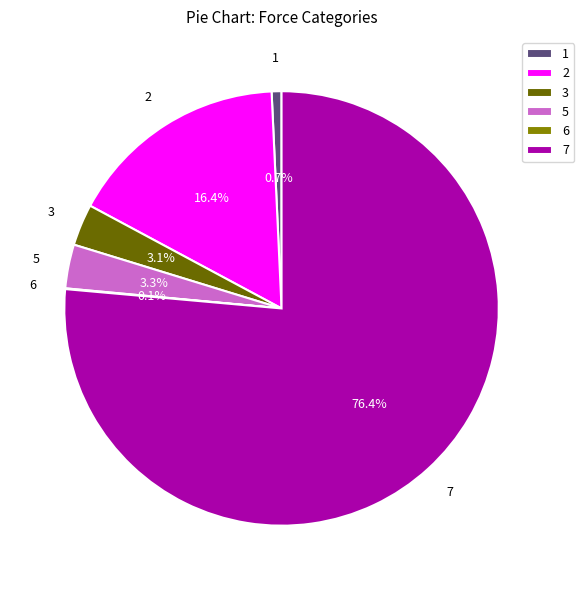

What is the largest slice in the pie chart?

7